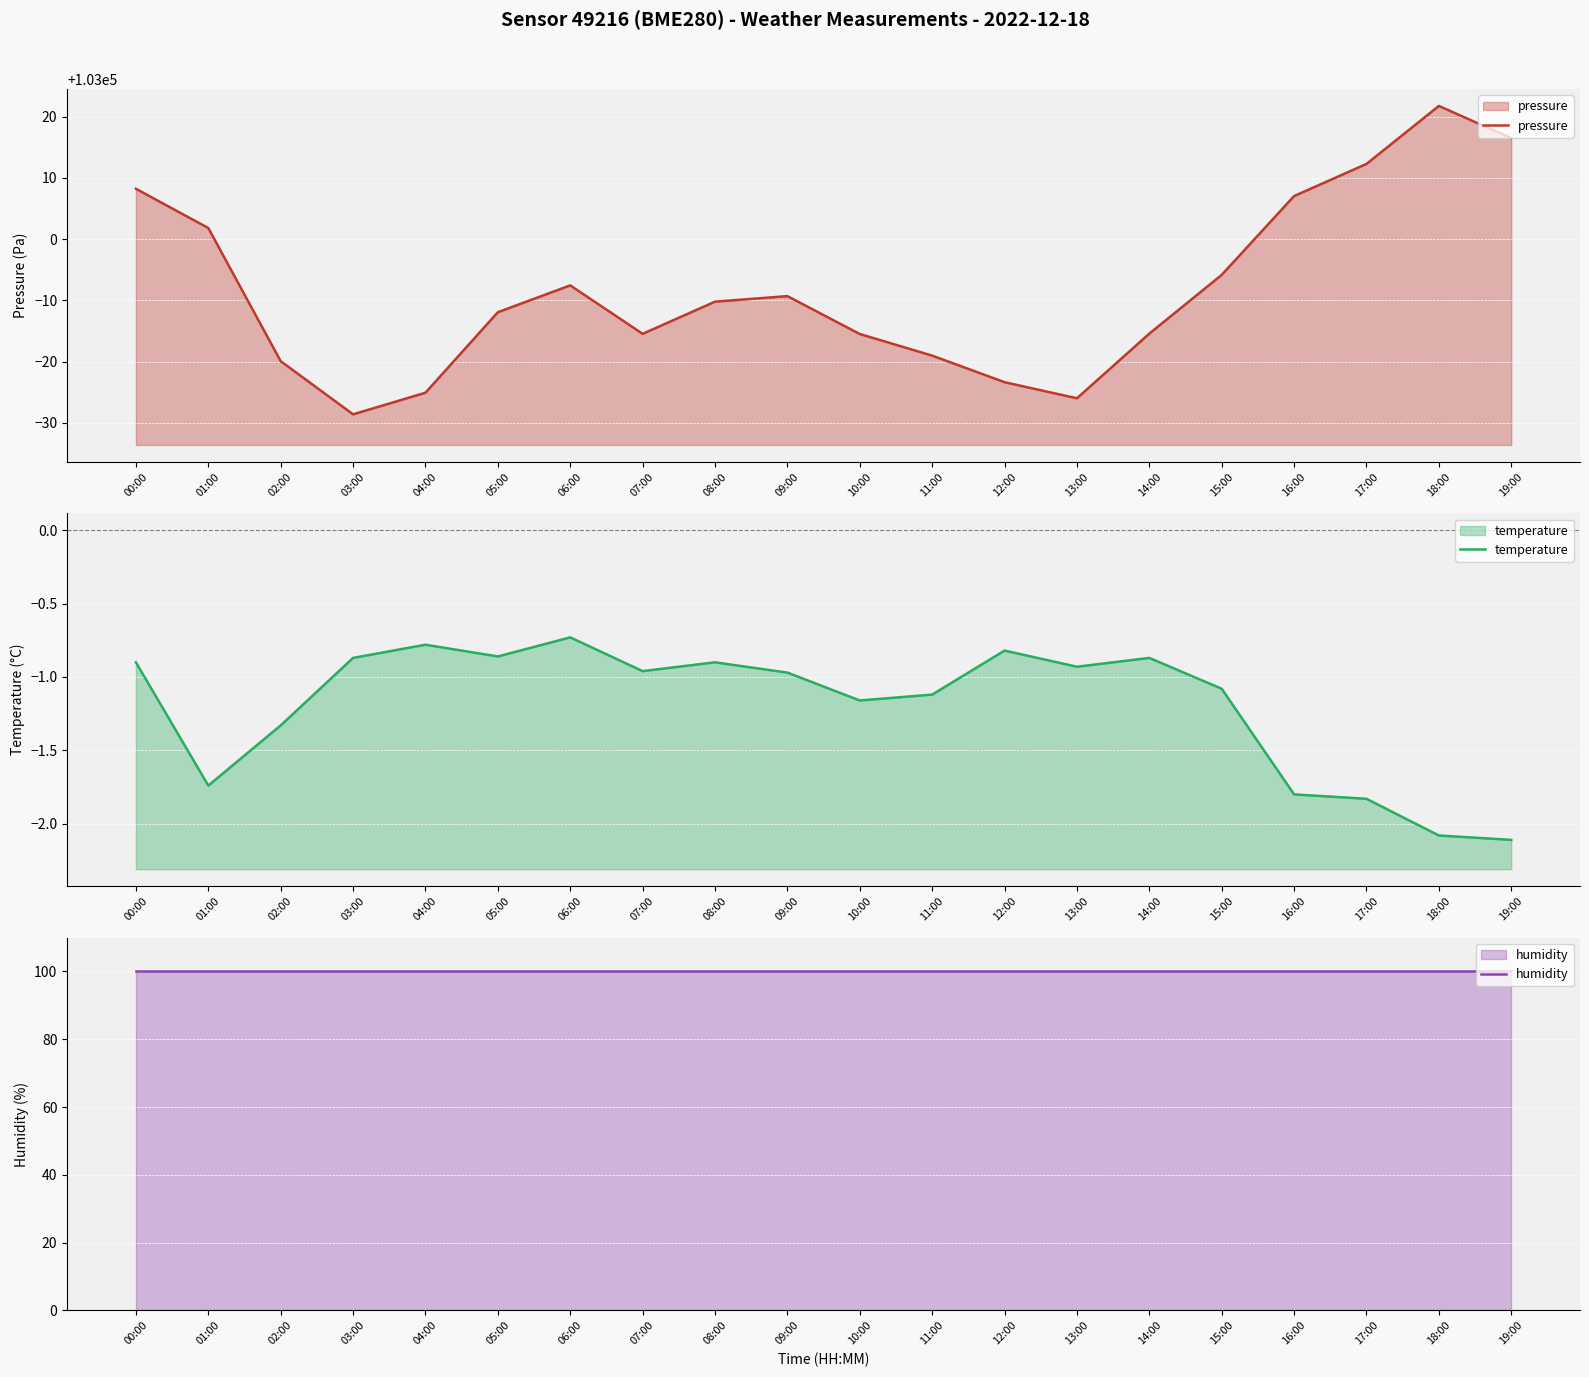

The humidity series shows 131.7 at 09:00. True or false?

False